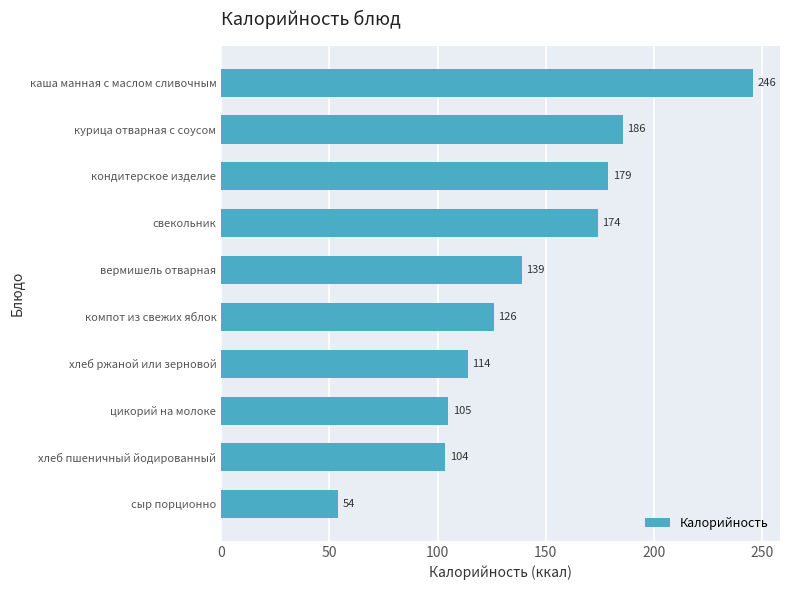

List the labels in order of value, largest first.

каша манная с маслом сливочным, курица отварная с соусом, кондитерское изделие, свекольник, вермишель отварная, компот из свежих яблок, хлеб ржаной или зерновой, цикорий на молоке, хлеб пшеничный йодированный, сыр порционно